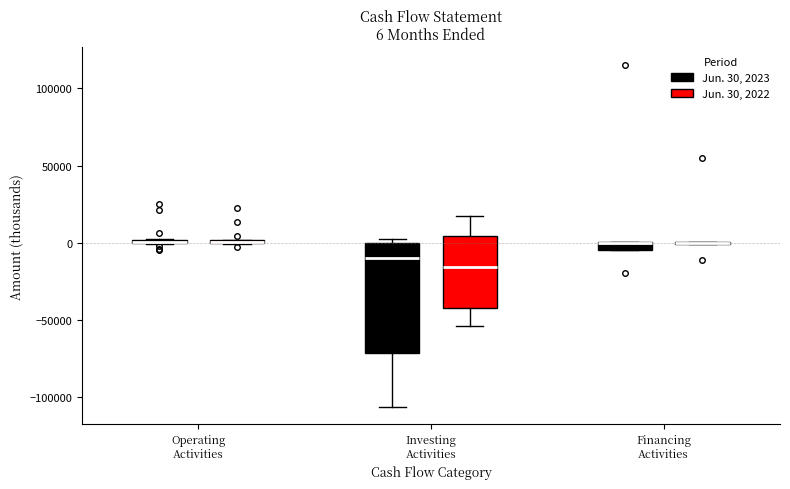

Which box is the tallest, from its lower edge to its upper edge?

Investing Activities (Jun. 30, 2023)